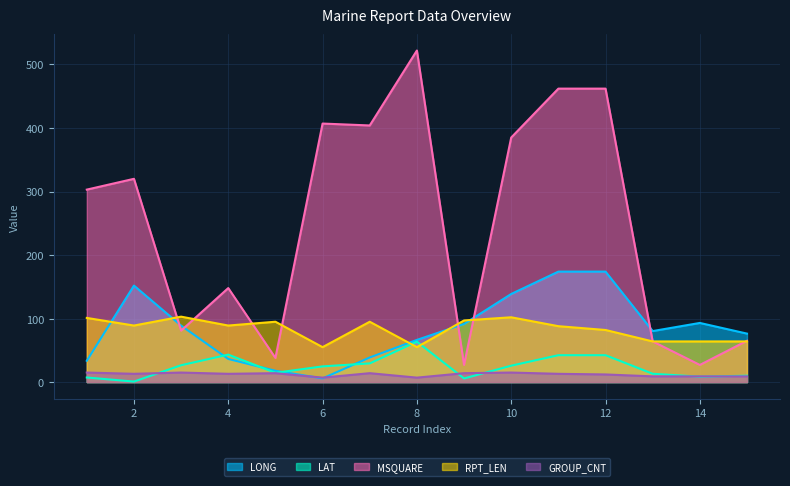

Which category has the highest value across all series?

8